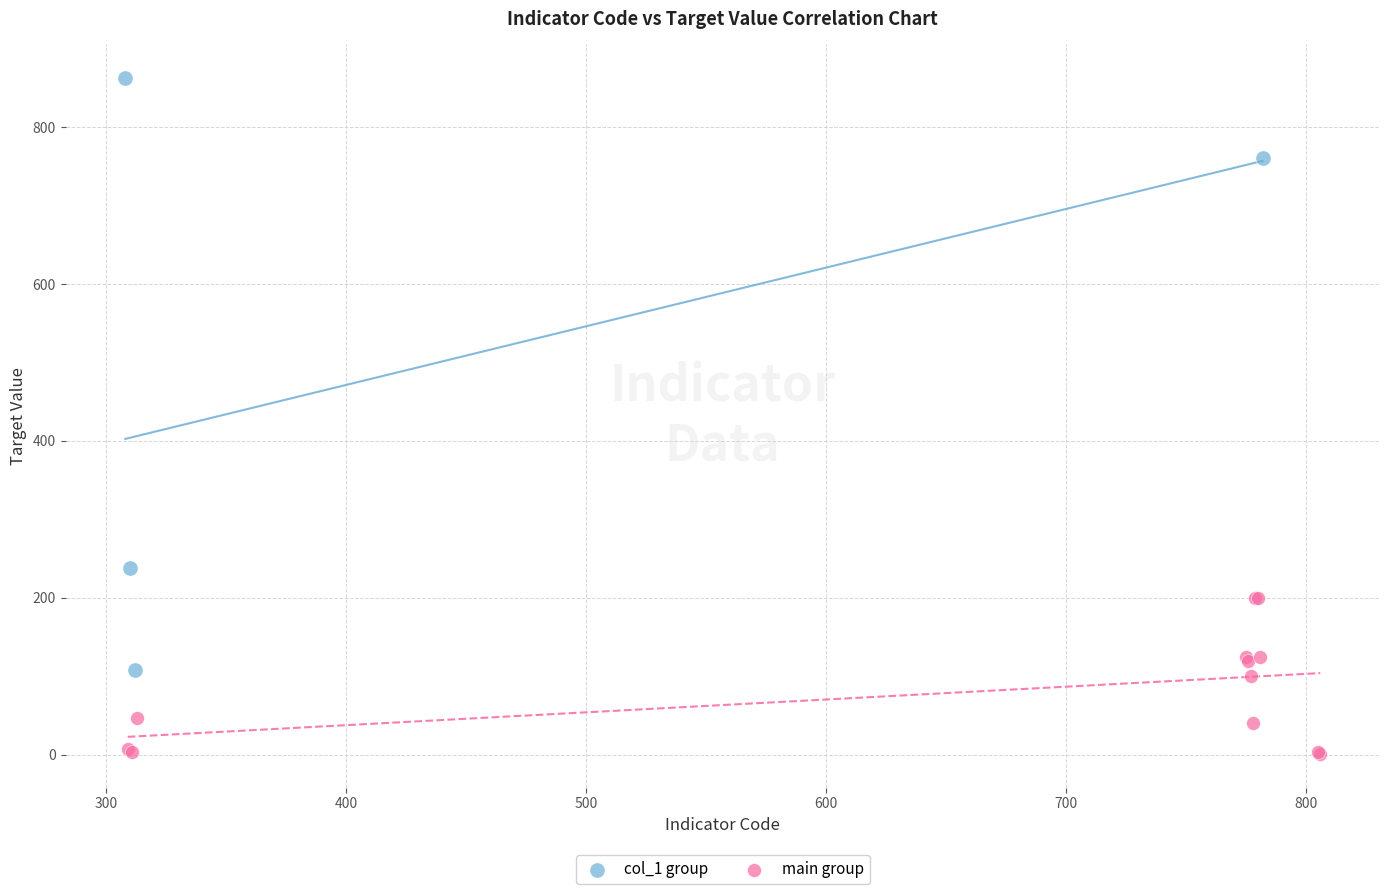

Which series reaches the minimum Y coordinate?

main group